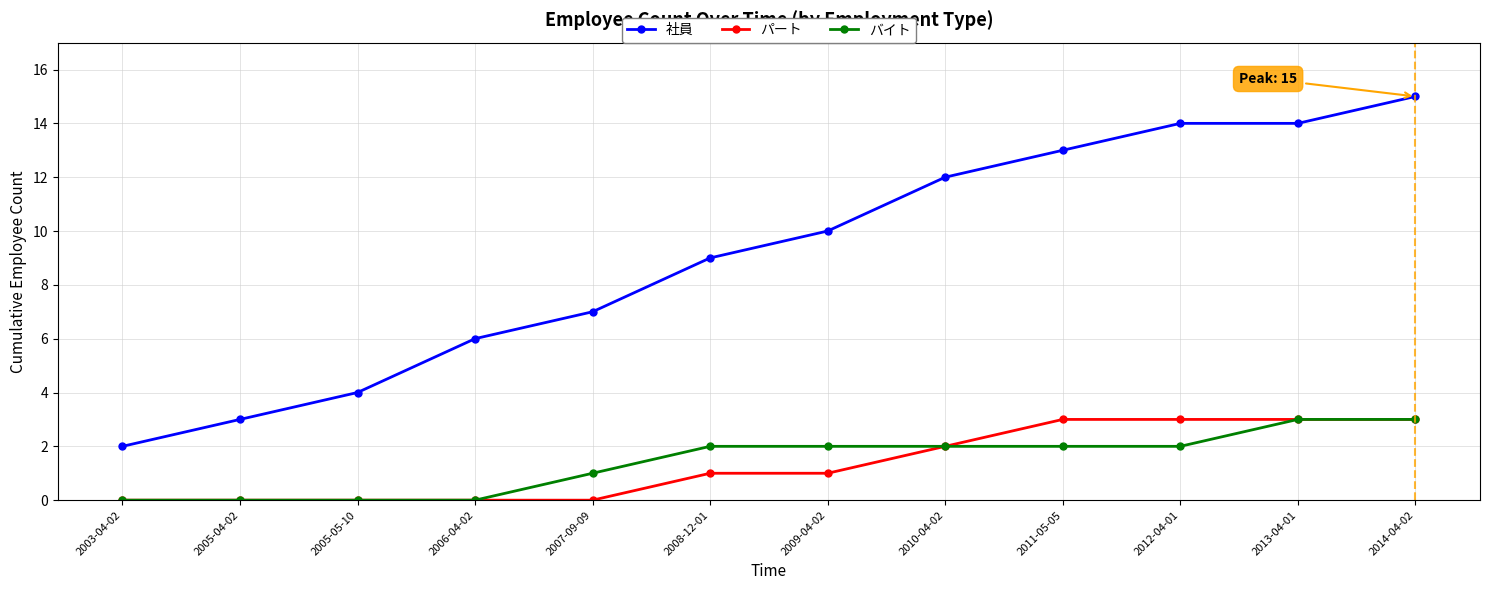

The バイト series shows 4 at 2009-04-02. True or false?

False